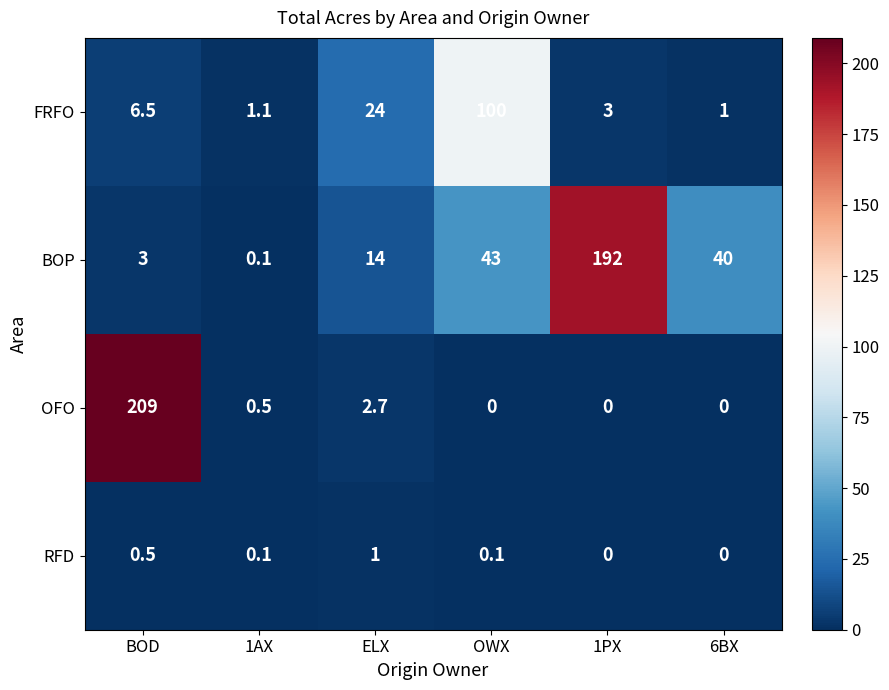

What is the difference between the maximum and minimum values in the OFO series?

209.0